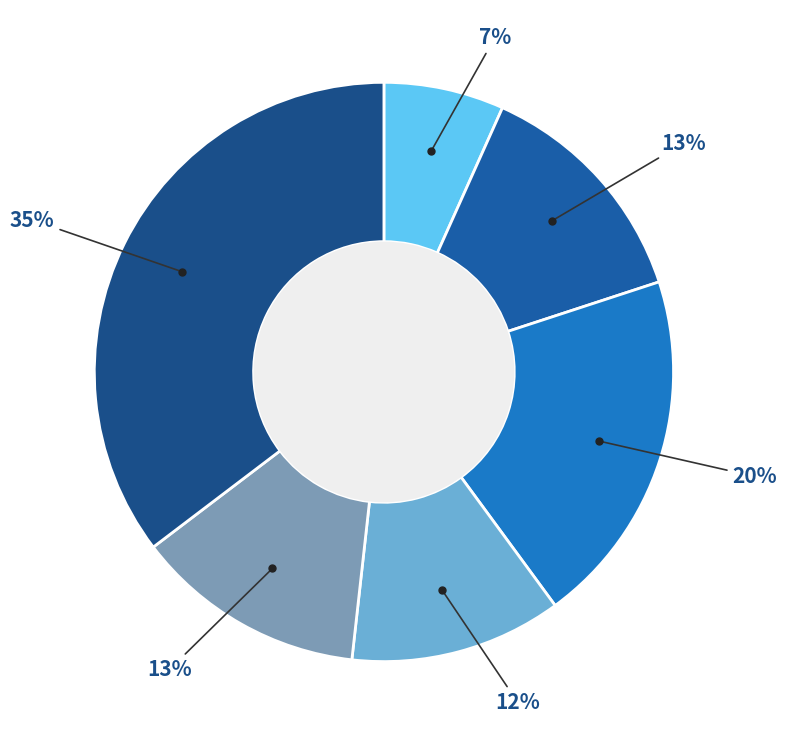

Count the number of slices in the pie.

6